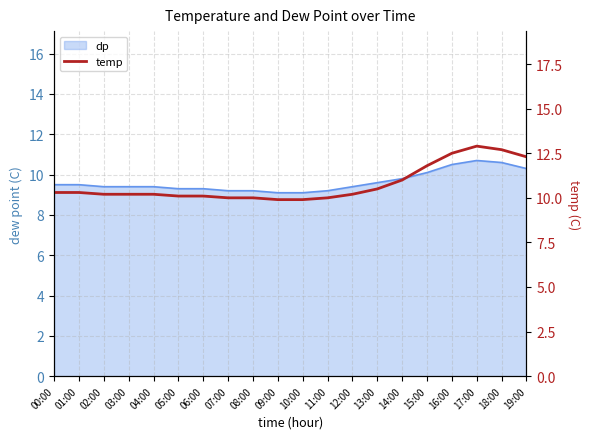

True or false: there are more than 2 points higher than both neighbors.

False